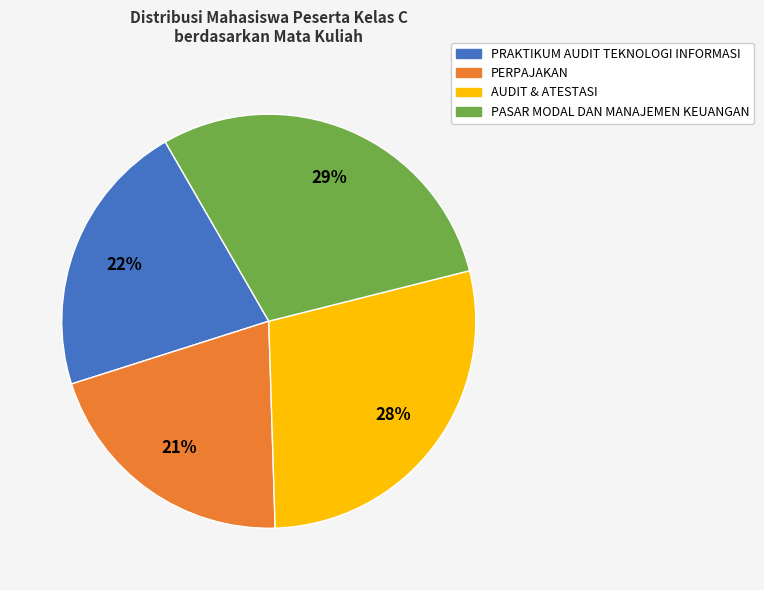

Count the number of slices in the pie.

4